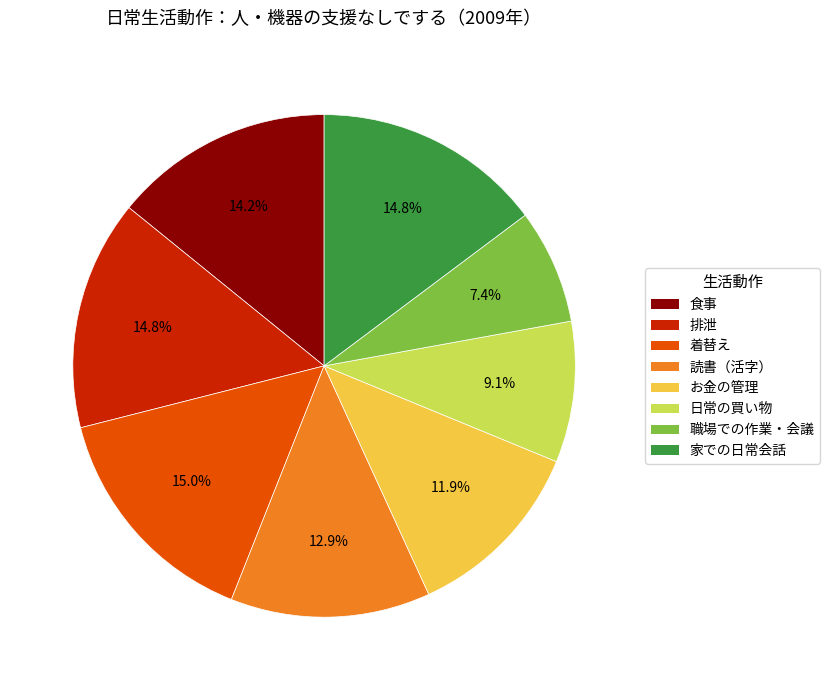

Is there any slice that represents more than half of the pie?

No